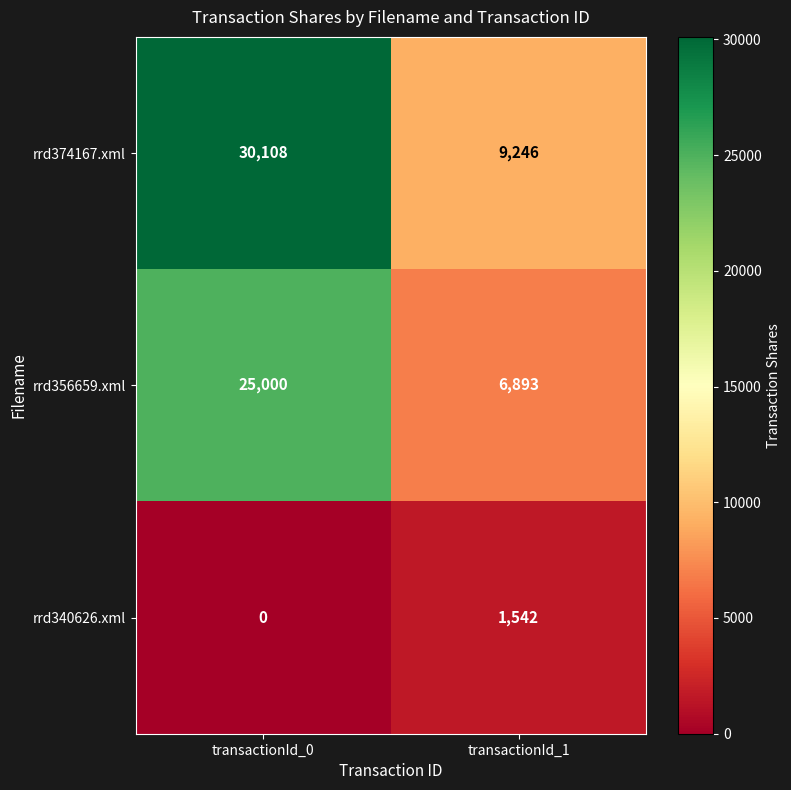

What value does the rrd374167.xml series have at transactionId_1, to the nearest 50?

9250